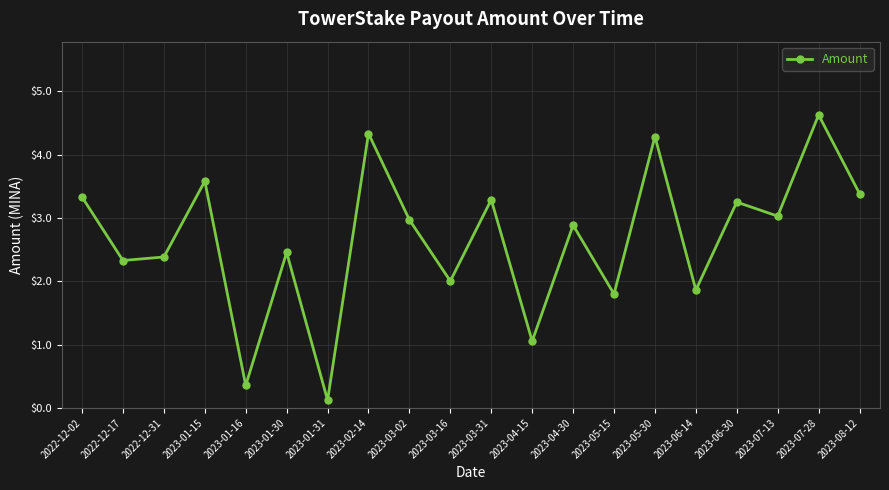

What is the minimum value shown in the chart?

0.1